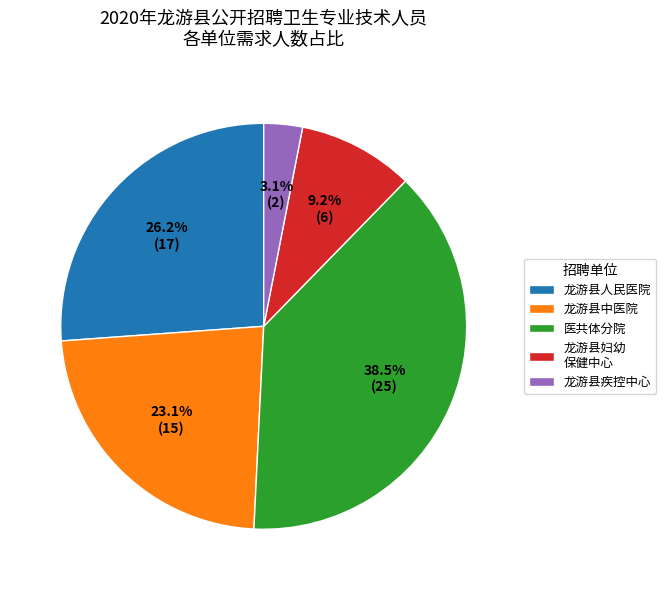

The 龙游县人民医院 slice represents 42% of the pie. True or false?

False